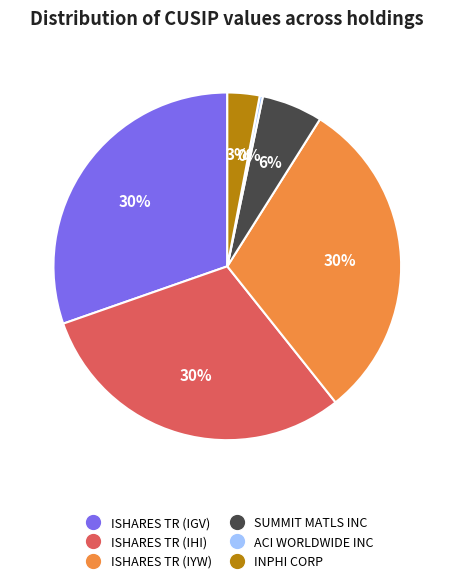

The ISHARES TR (IYW) slice represents 30% of the pie. True or false?

True